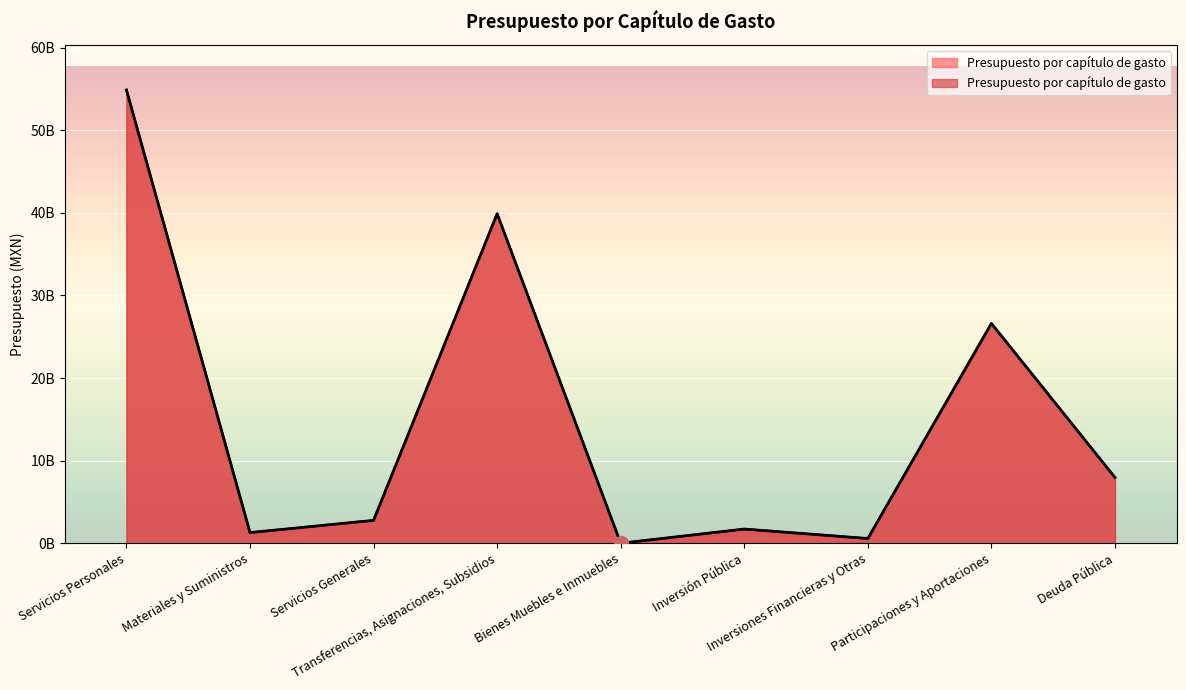

What is the greatest value displayed?

54877174162